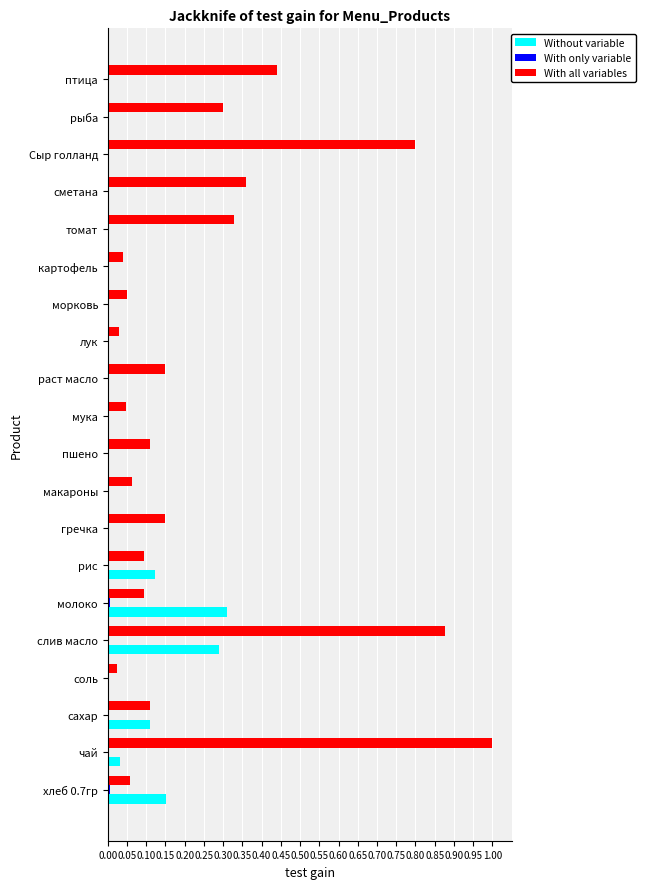

At which category does the chart reach its peak across all series?

чай